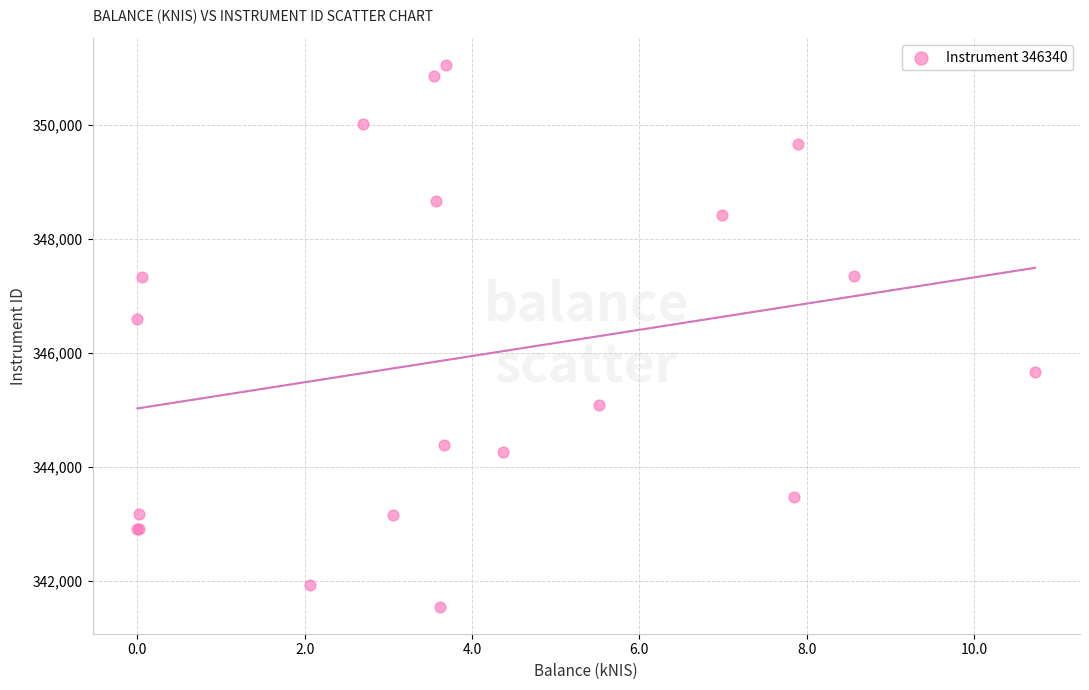

What Y value in the scatter plot is closest to 346292?

346587.6